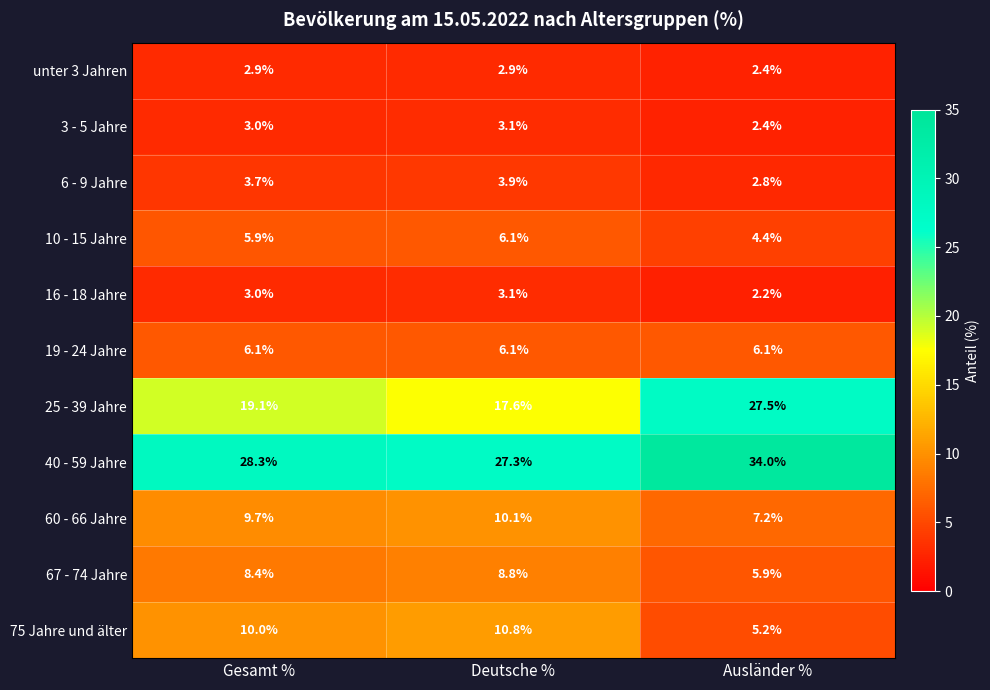

Is the value of unter 3 Jahren at Ausländer % greater than the value of 40 - 59 Jahre at Deutsche %?

No